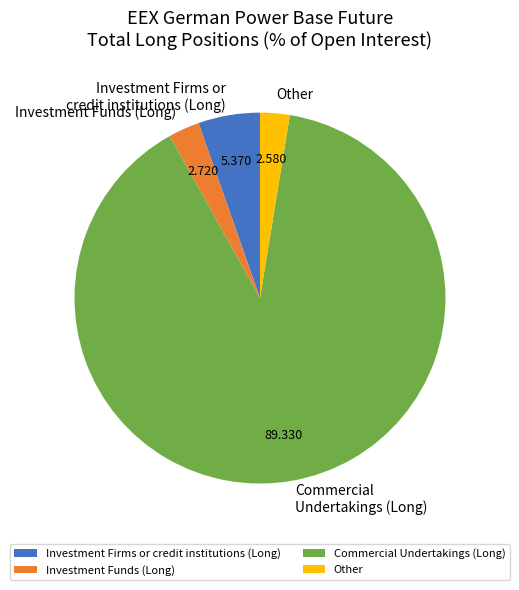

Between Investment Firms or credit institutions (Long) and Investment Funds (Long), which is larger?

Investment Firms or credit institutions (Long)